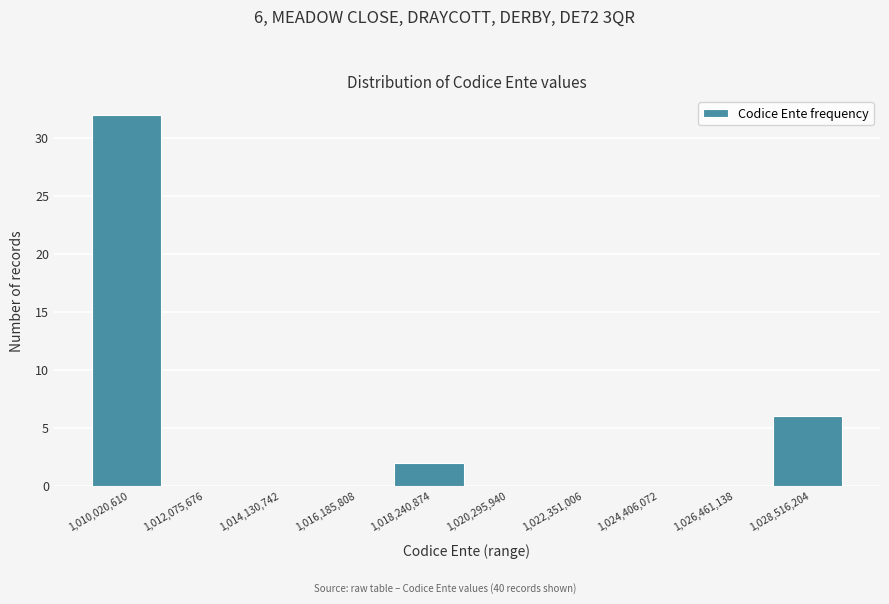

Reading right to left, list all the values displayed in this chart.

1,028,516,204=6	1,026,461,138=0	1,024,406,072=0	1,022,351,006=0	1,020,295,940=0	1,018,240,874=2	1,016,185,808=0	1,014,130,742=0	1,012,075,676=0	1,010,020,610=32